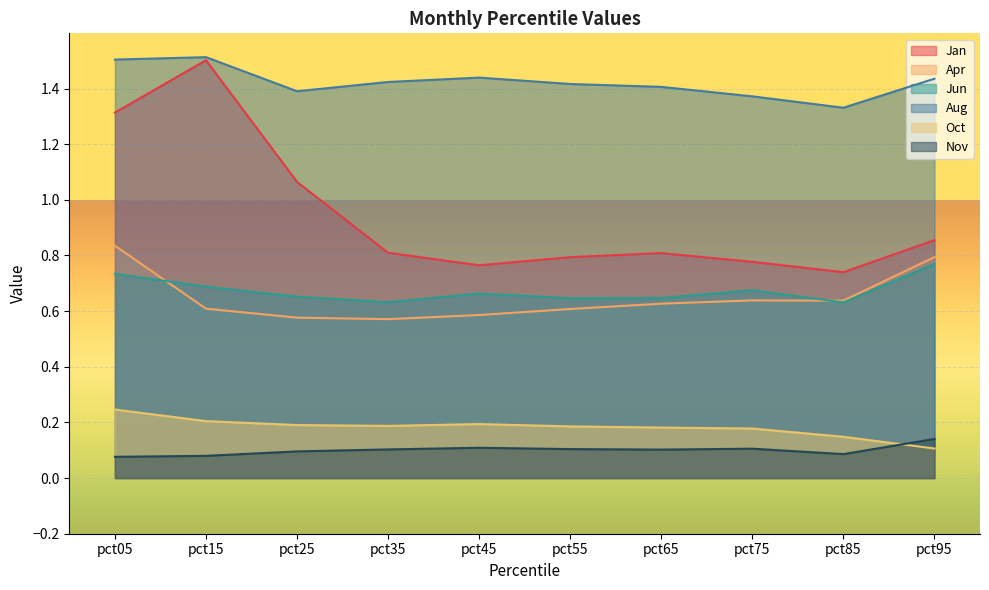

Count the number of categories in the chart.

10